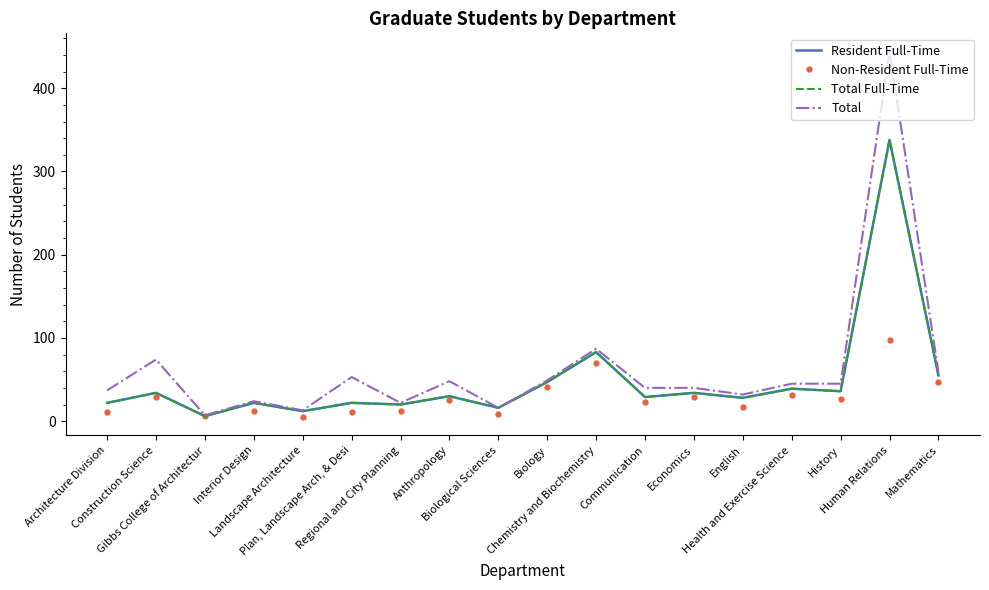

Is it true that Total Full-Time equals 28 at English?

True